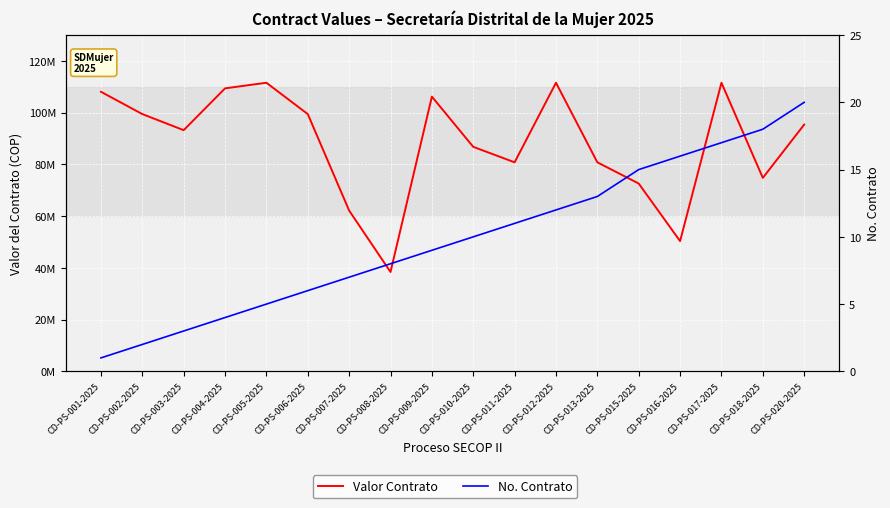

In Valor Contrato, how many points are higher than both neighbors (excluding endpoints)?

4